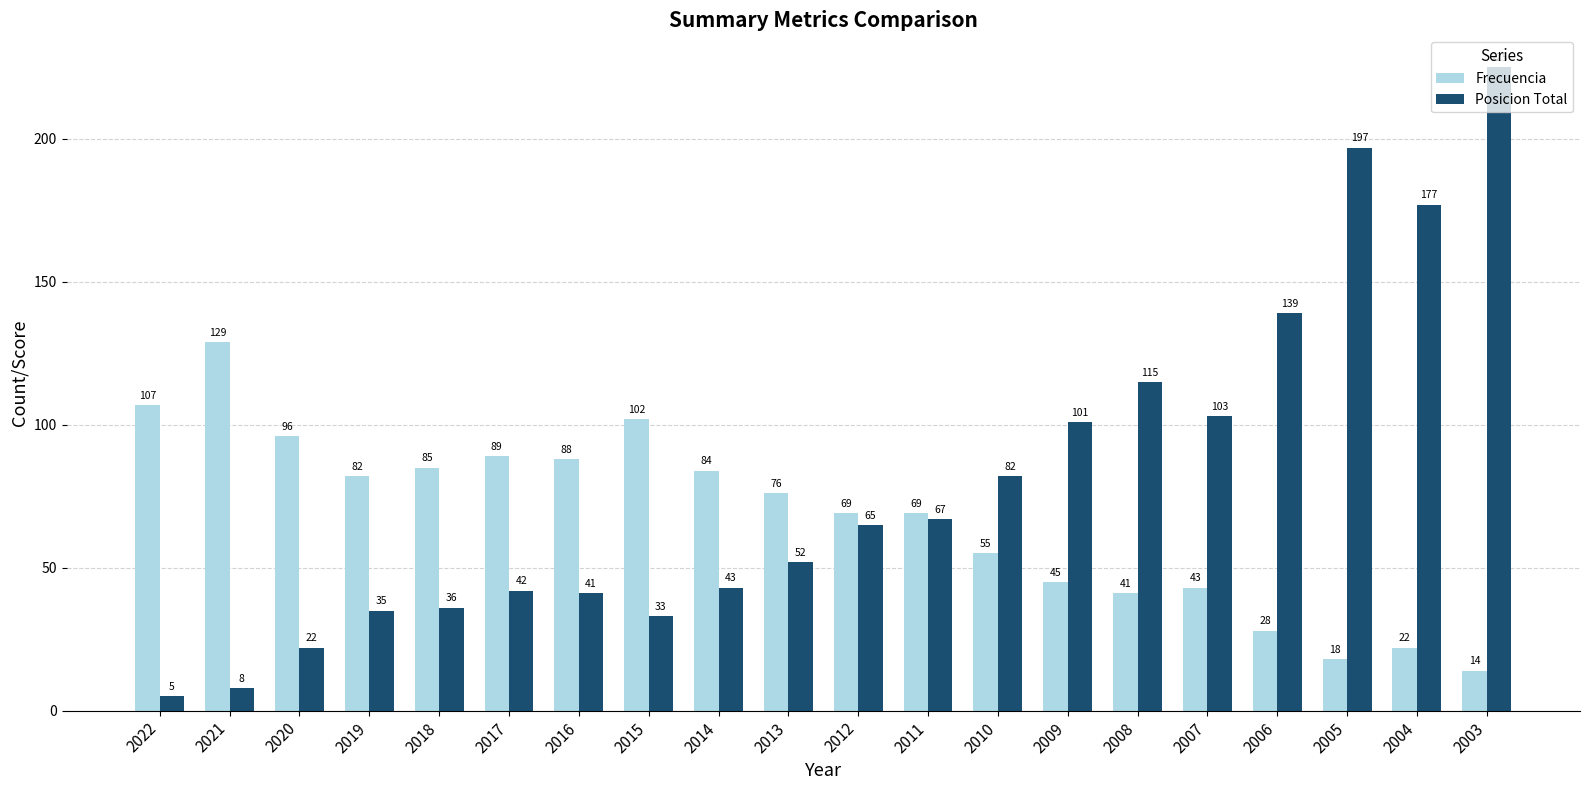

Between 2021 and 2005, which series saw the biggest shift?

Posicion Total